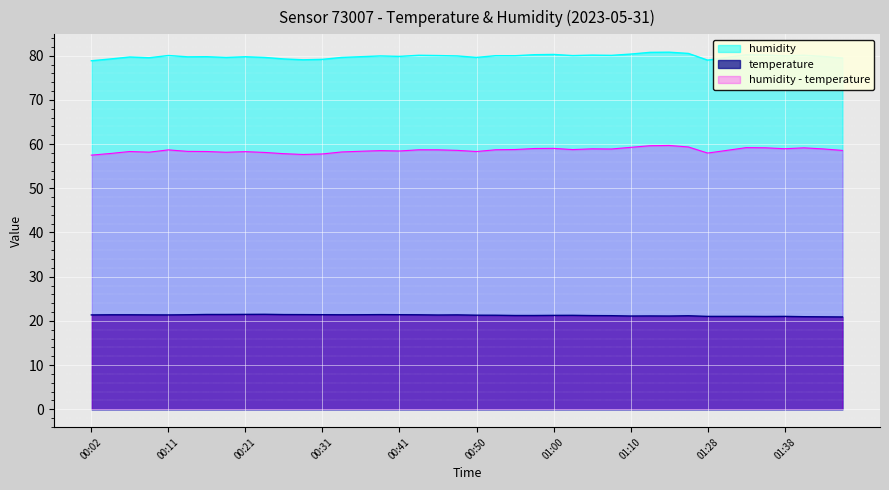

At 00:11, list the series in order from smallest to largest.

temperature, humidity - temperature, humidity